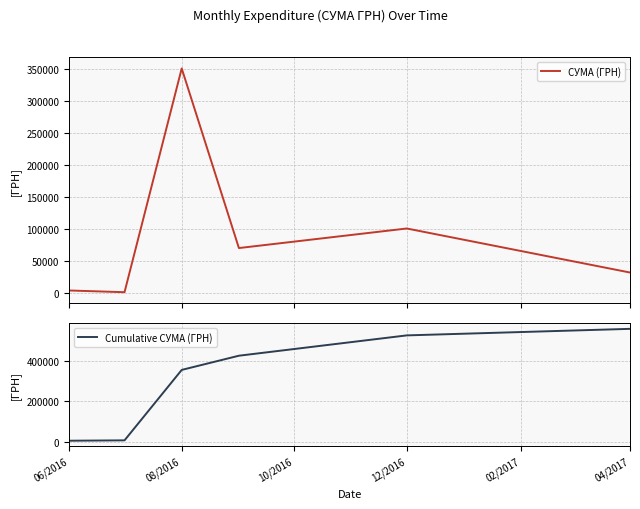

What is the average value of the СУМА (ГРН) series?

93448.4